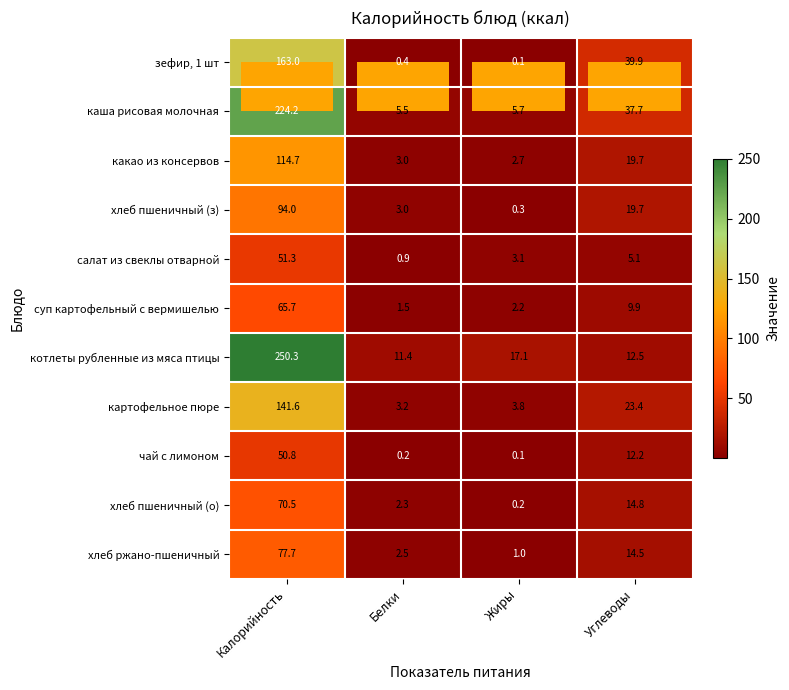

True or false: чай с лимоном has a value of 12.2 at Углеводы.

True